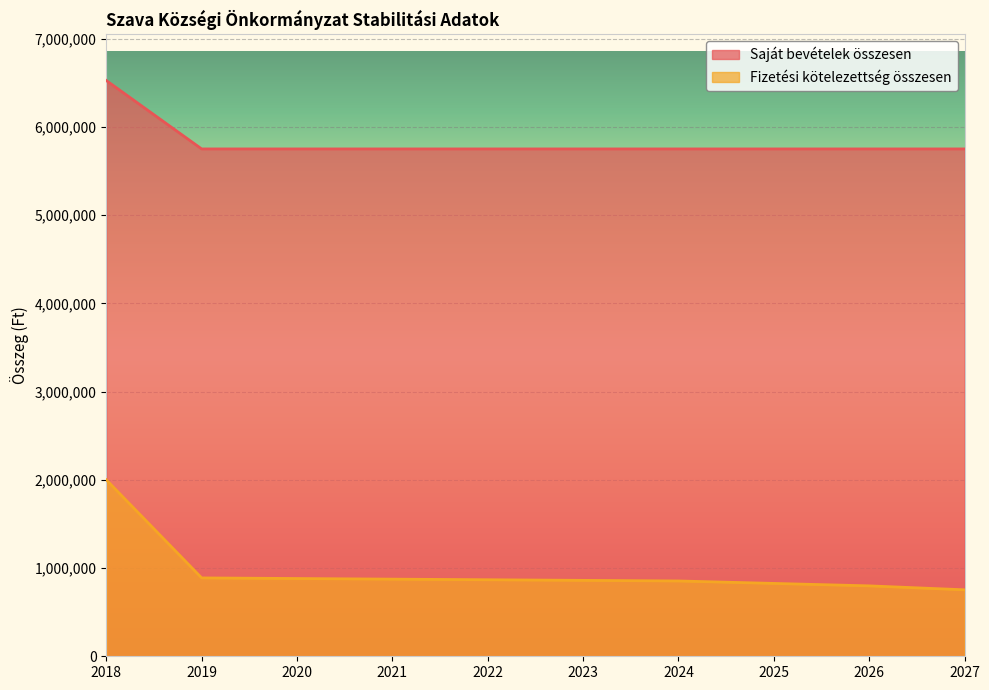

What is the value of the Saját bevételek összesen point at the 5th from the left?

5751000